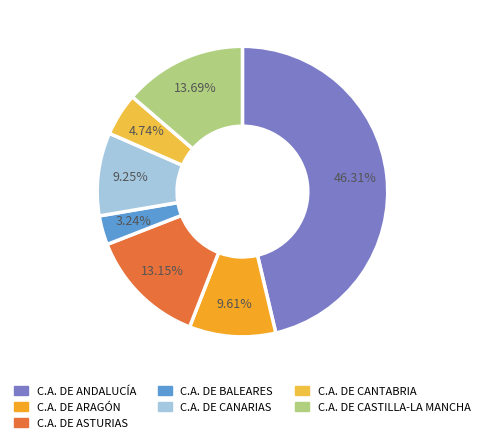

What percentage do C.A. DE BALEARES and C.A. DE CANARIAS together represent?

12.5%